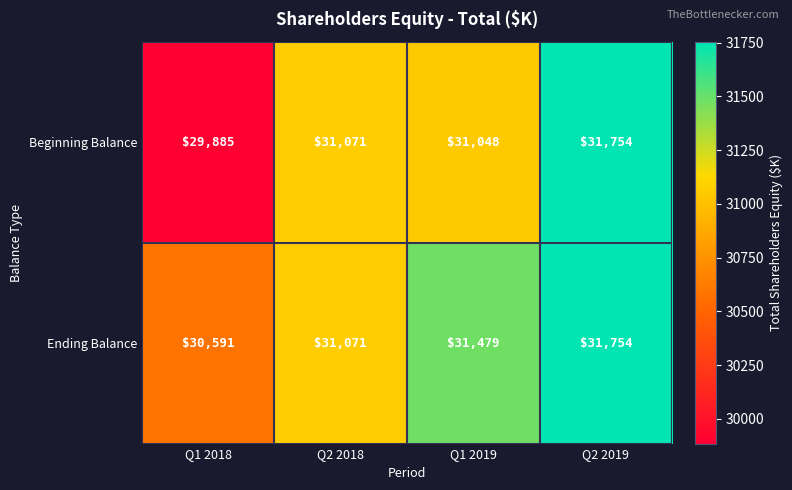

What is the difference between the Beginning Balance values at Q1 2019 and Q2 2018?

23